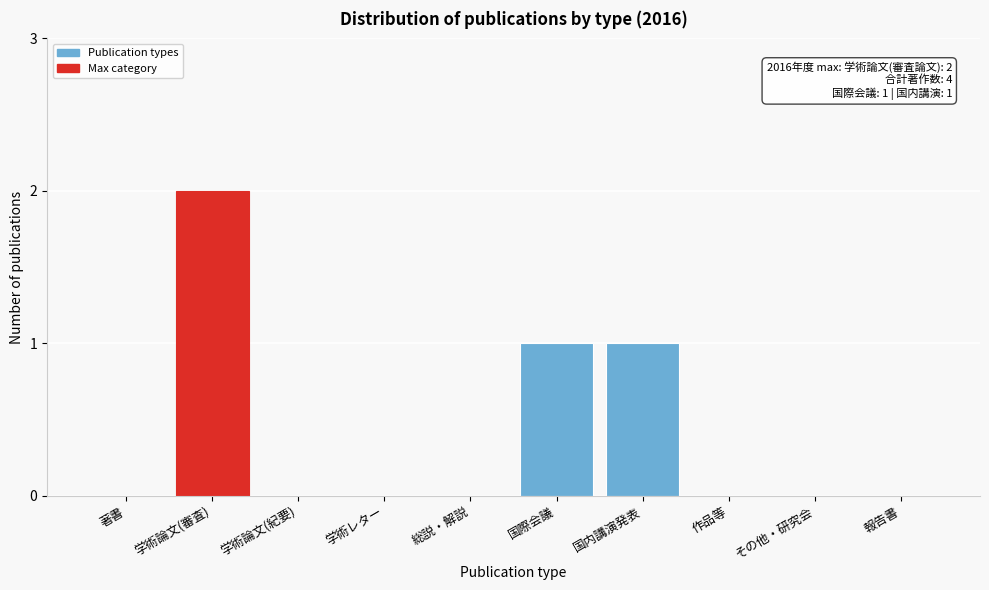

Reading right to left, list all the values displayed in this chart.

報告書=0	その他・研究会=0	作品等=0	国内講演発表=1	国際会議=1	総説・解説=0	学術レター=0	学術論文(紀要)=0	学術論文(審査)=2	著書=0